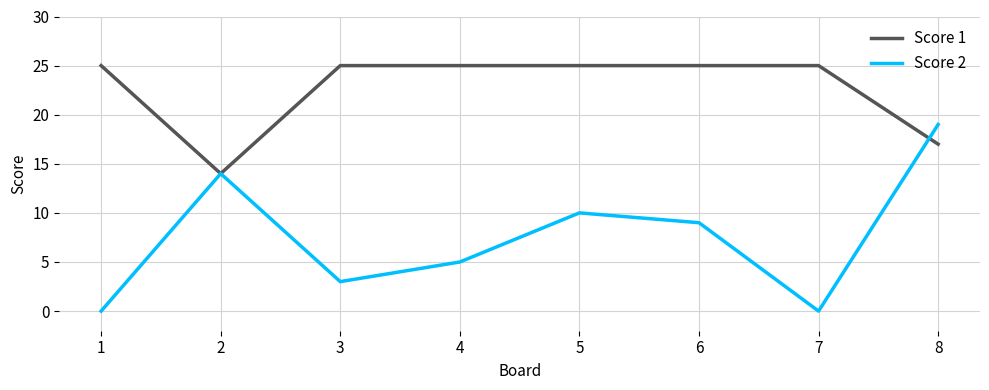

List the series in order of their peak value, highest first.

Score 1, Score 2